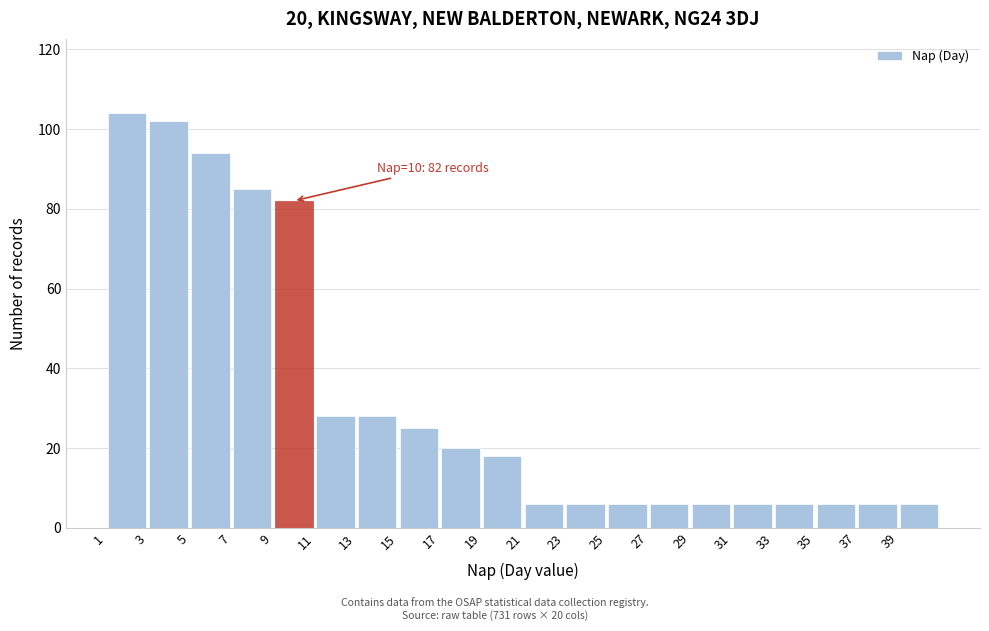

Over which range of the x-axis is the bar tallest?

1 to 3